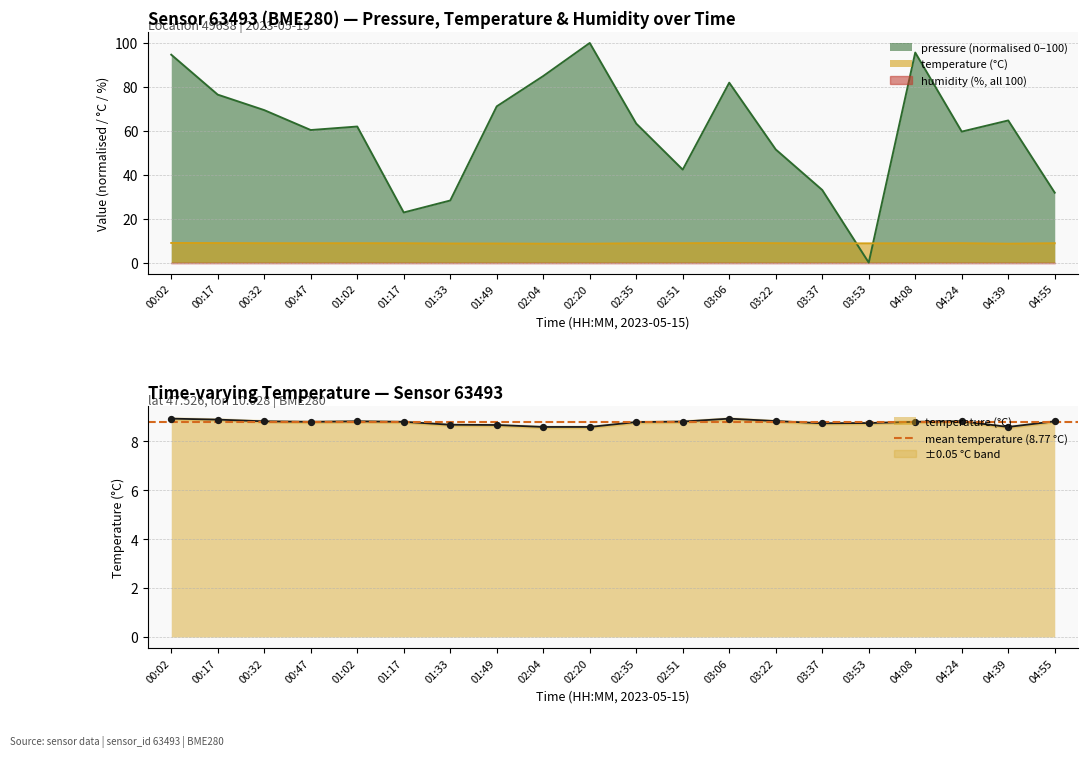

At which category is the sum across all series the highest?

02:20